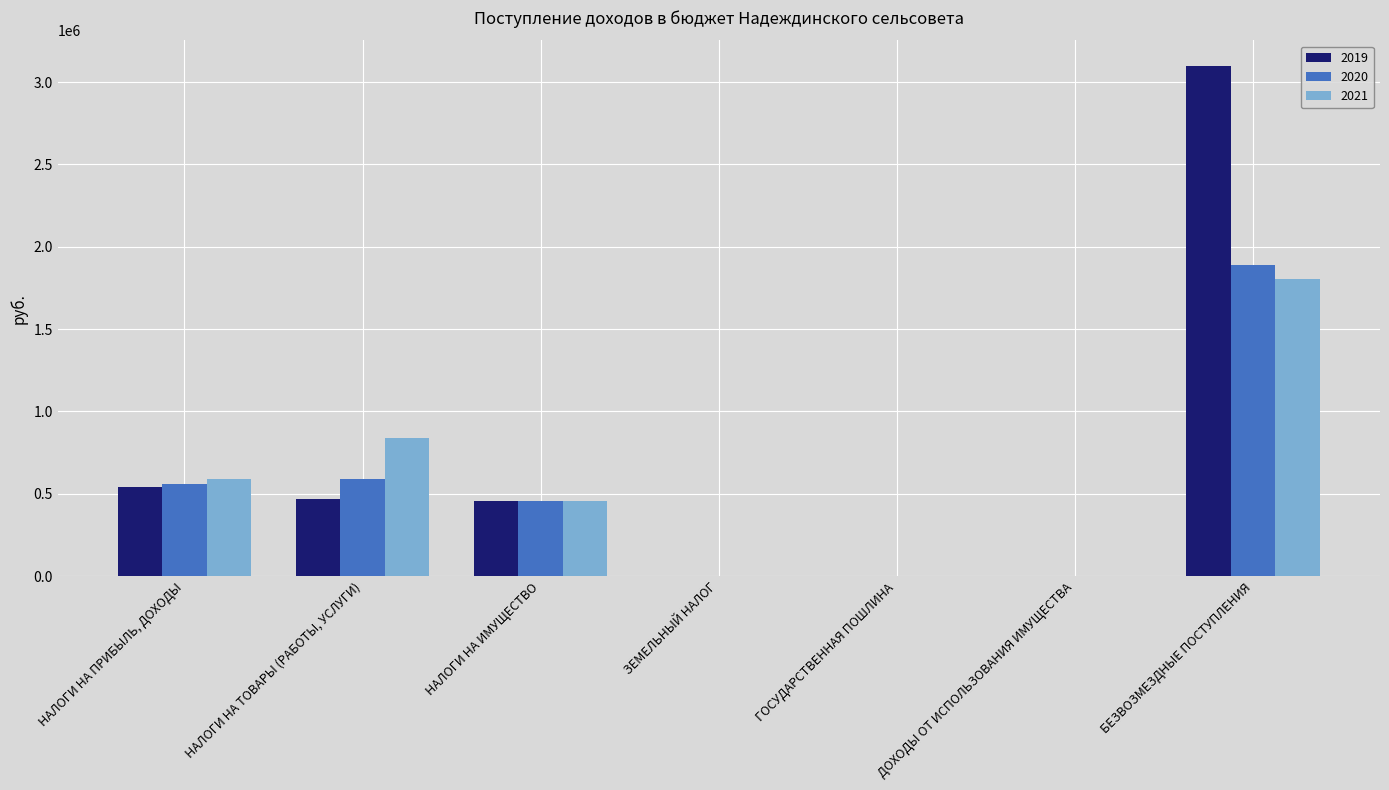

What is the greatest value displayed?

3097877